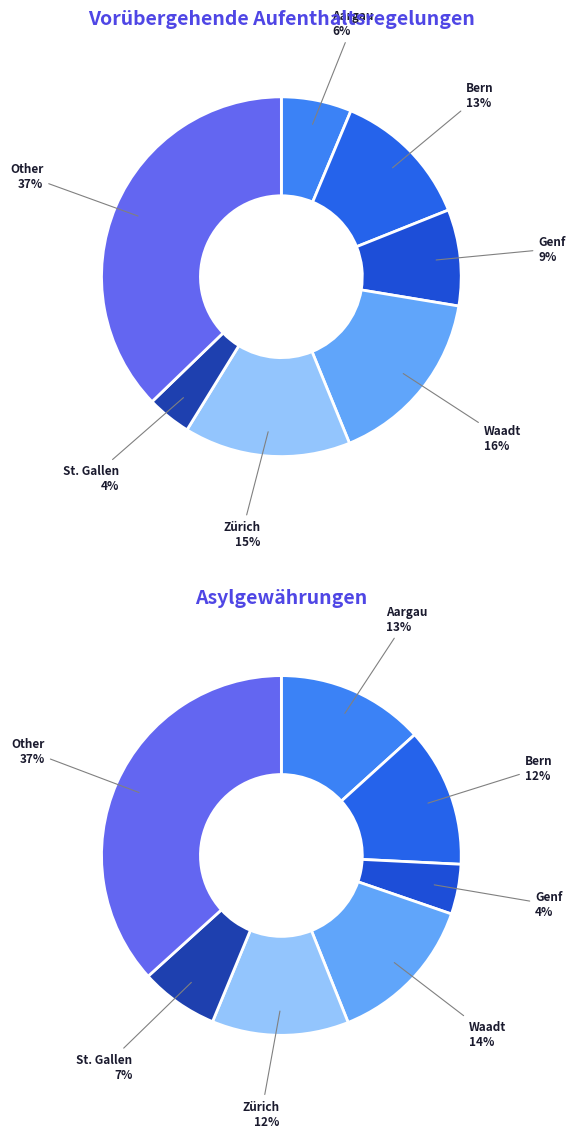

Which series has the largest range (max minus min)?

Vorübergehende Aufenthaltsregelungen (Total)